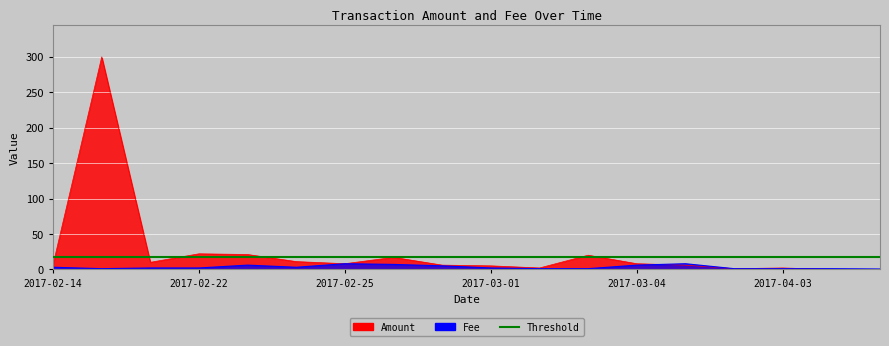

Rank the series at 2017-02-22 from highest to lowest value.

Amount, Fee